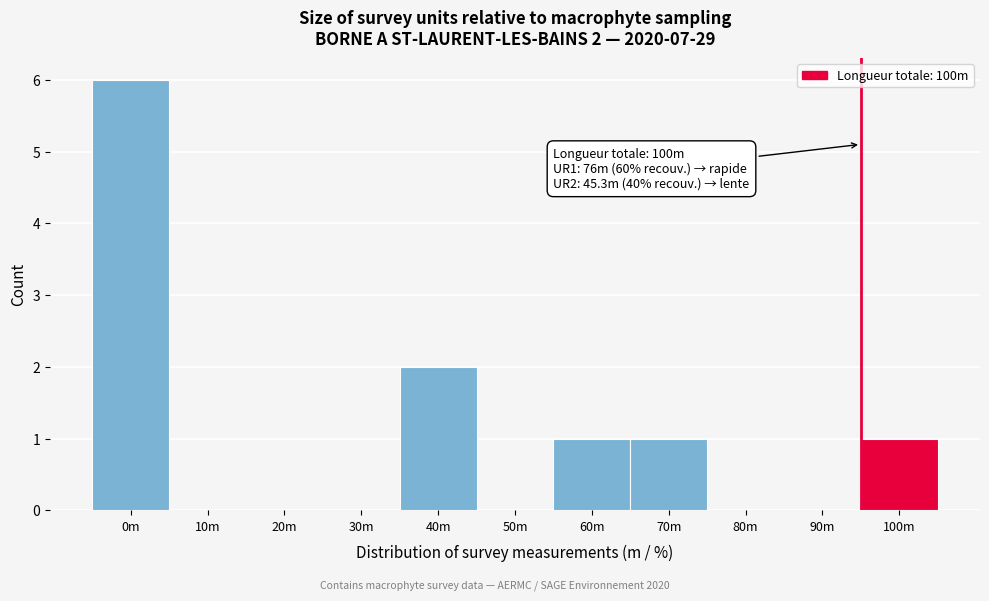

Reading right to left, list all the values displayed in this chart.

100m=1	90m=0	80m=0	70m=1	60m=1	50m=0	40m=2	30m=0	20m=0	10m=0	0m=6